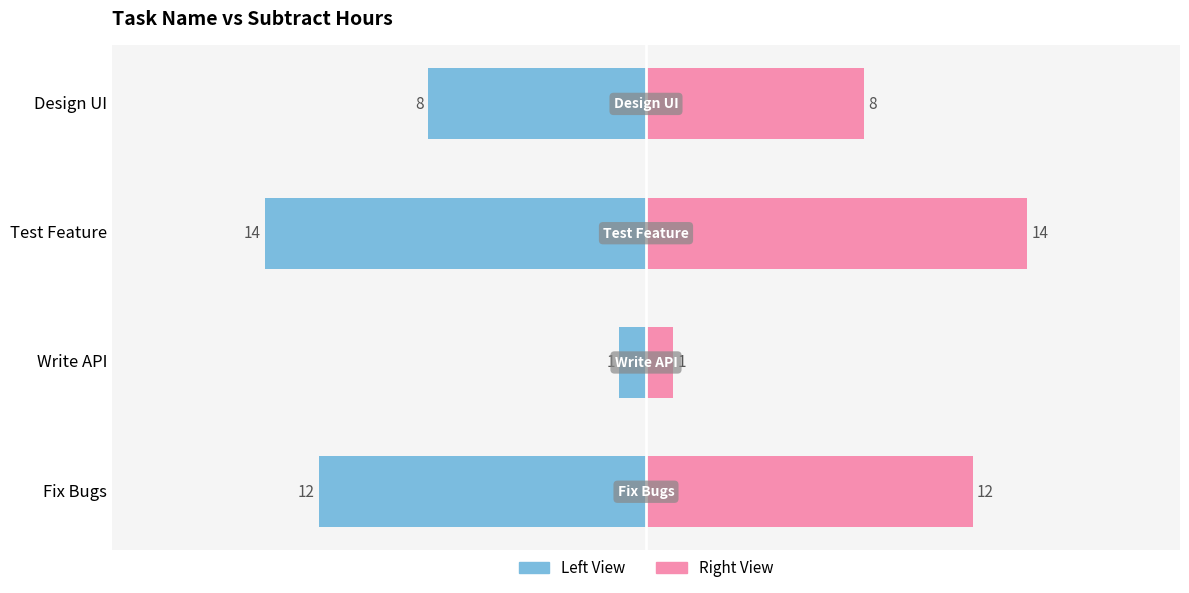

The Subtract Hours (Left) series shows -2 at Write API. True or false?

False